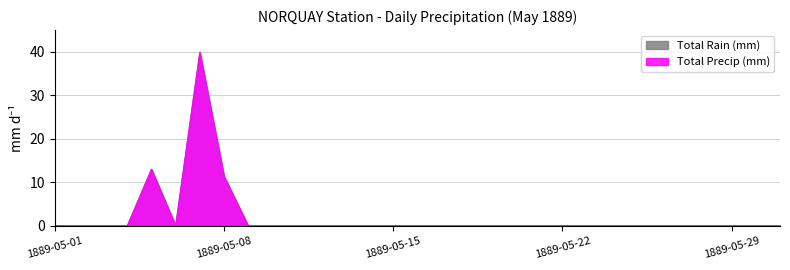

True or false: Total Rain (mm) and Total Precip (mm) intersect in this chart.

False